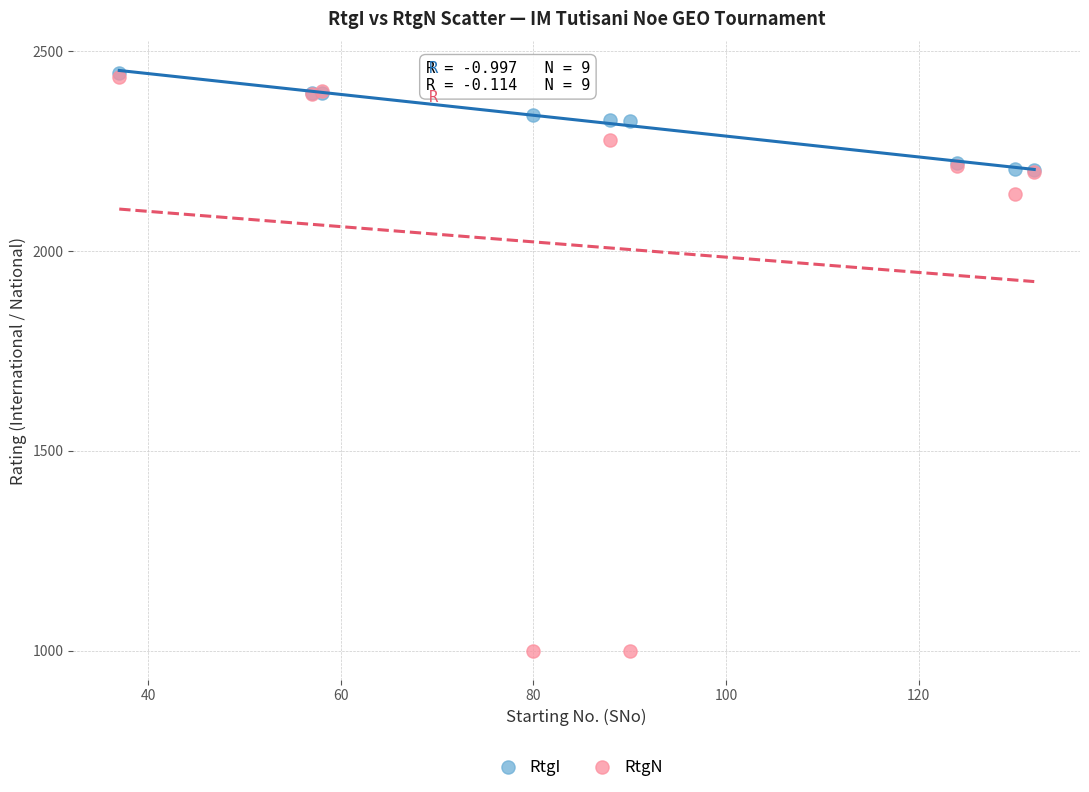

In the RtgN series, what Y value is closest to 1718?

2143